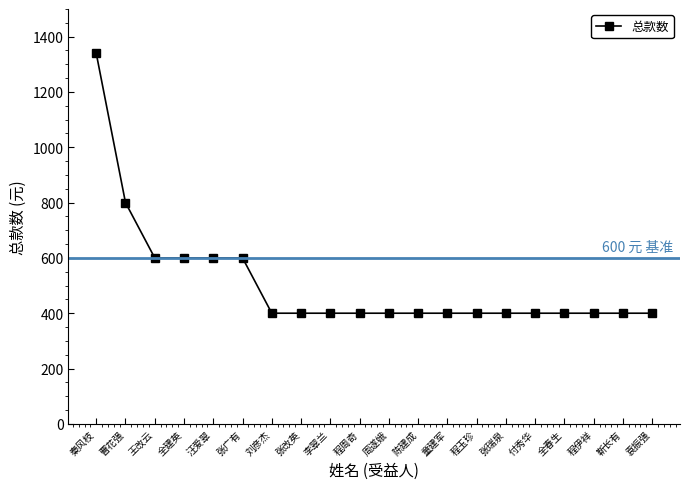

How many lines are shown in the chart?

1